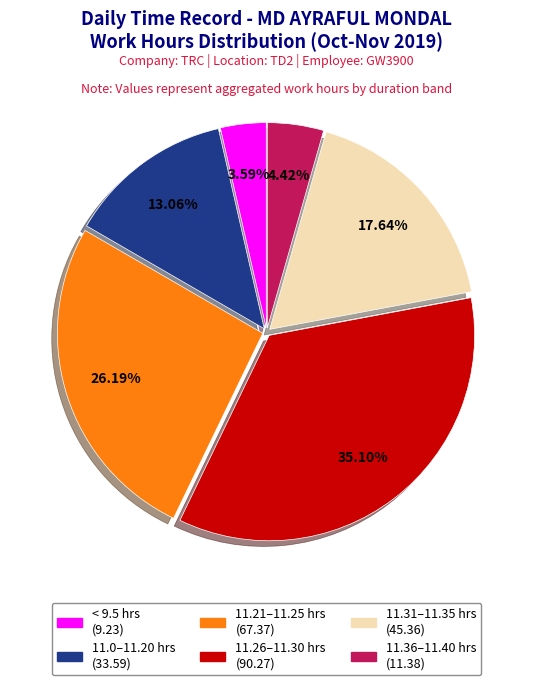

Does any single category account for the majority?

No